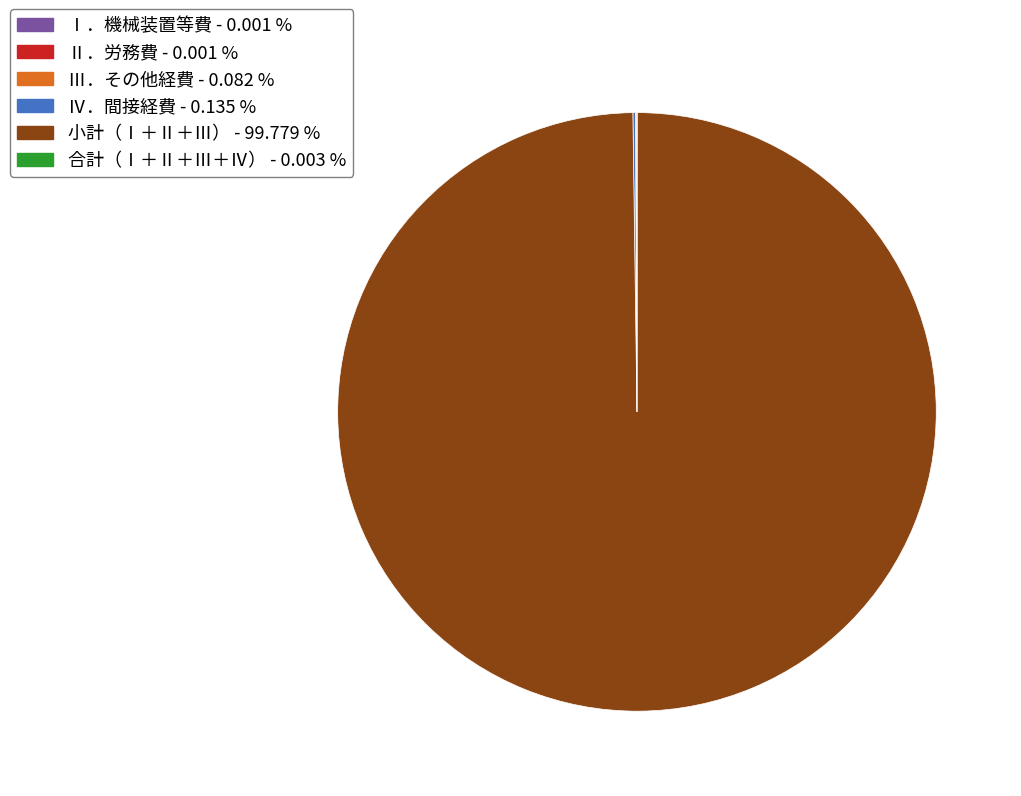

Does any single category account for the majority?

Yes